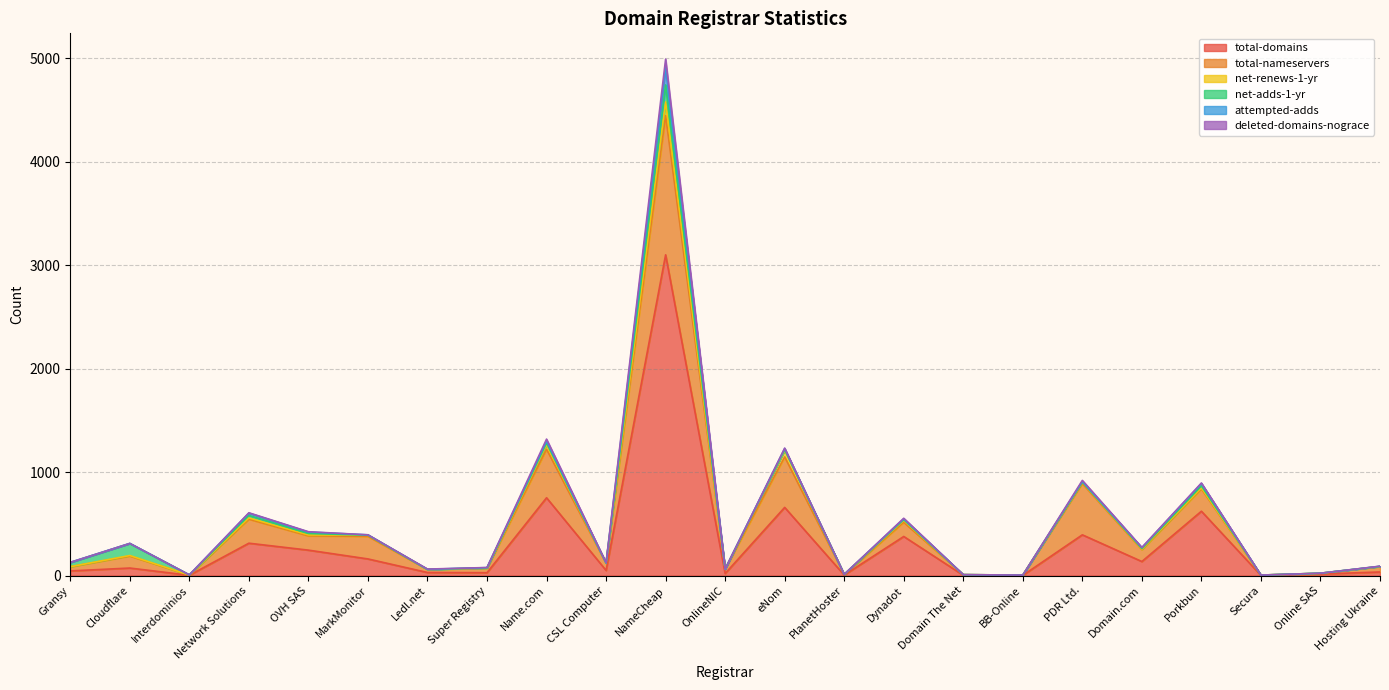

Rank the categories by net-adds-1-yr value from lowest to highest.

MarkMonitor, CSL Computer, OnlineNIC, PlanetHoster, Domain The Net, BB-Online, Secura, Online SAS, Ledl.net, Hosting Ukraine, Interdominios, Super Registry, PDR Ltd., Domain.com, Dynadot, eNom, OVH SAS, Name.com, Porkbun, Network Solutions, Gransy, Cloudflare, NameCheap